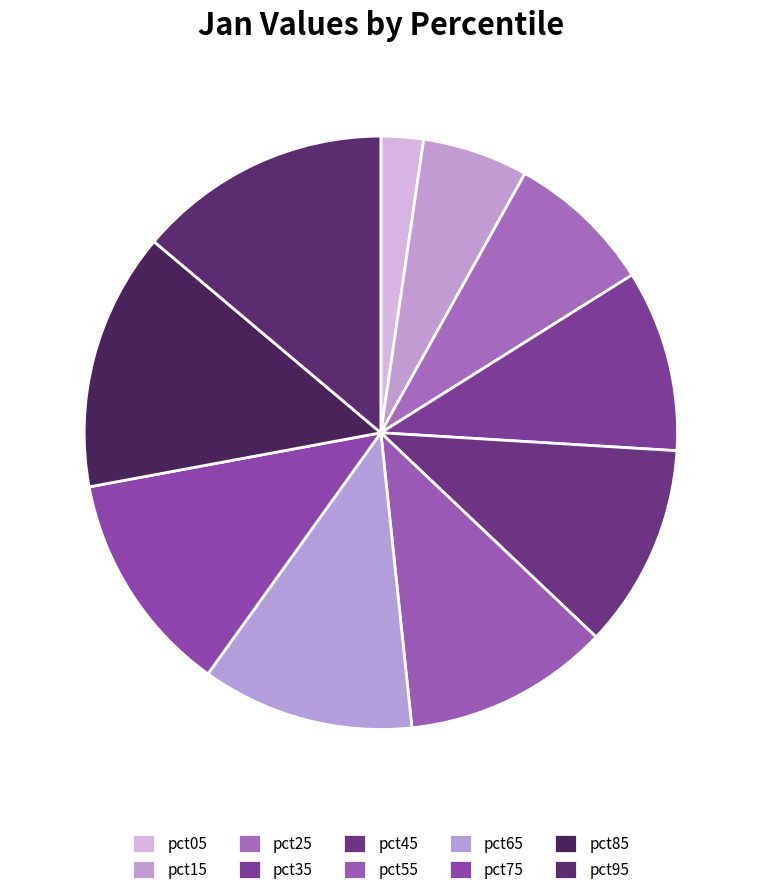

Is there a majority slice in this chart?

No